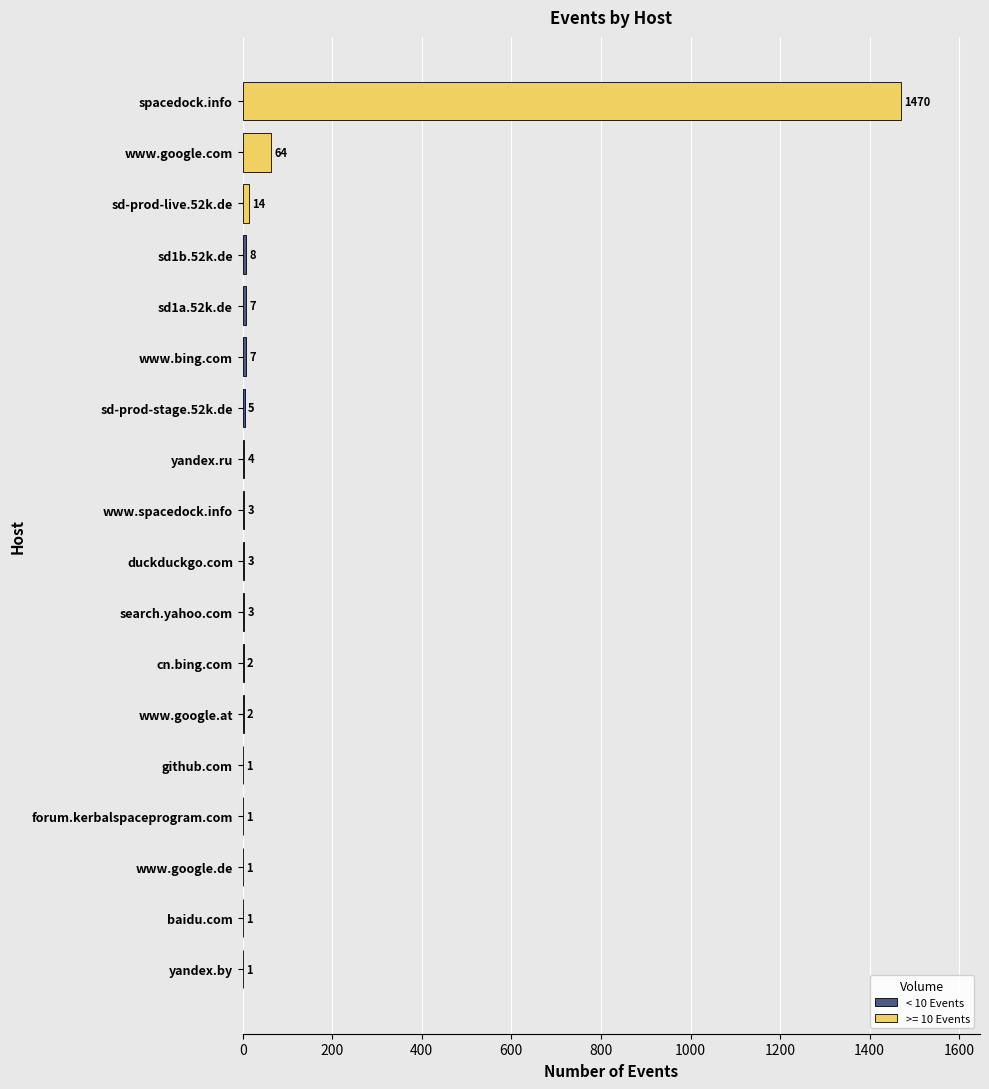

Which category has the highest value across all series?

spacedock.info